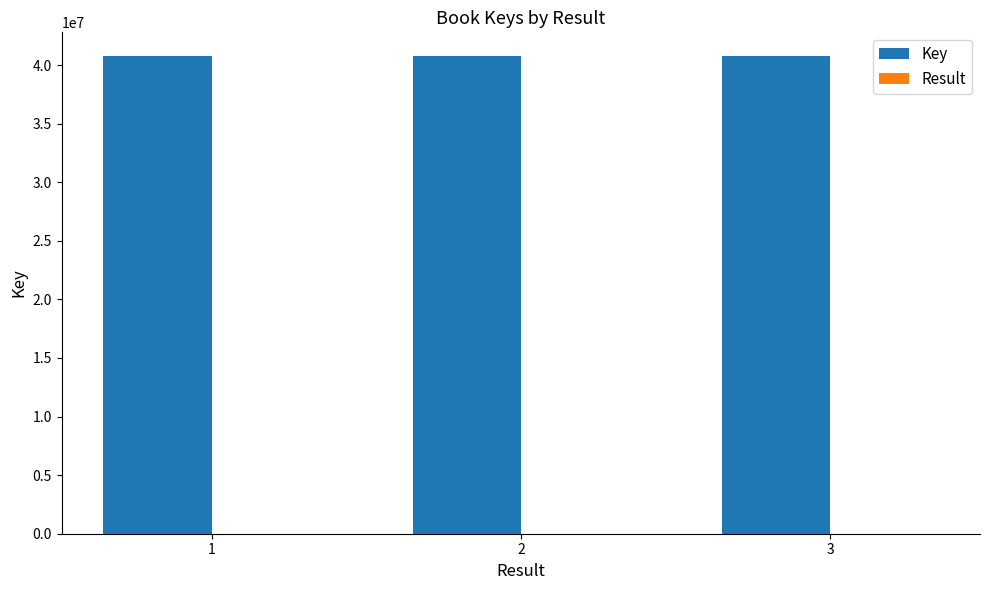

What value does the Key series have at 1?

40757129